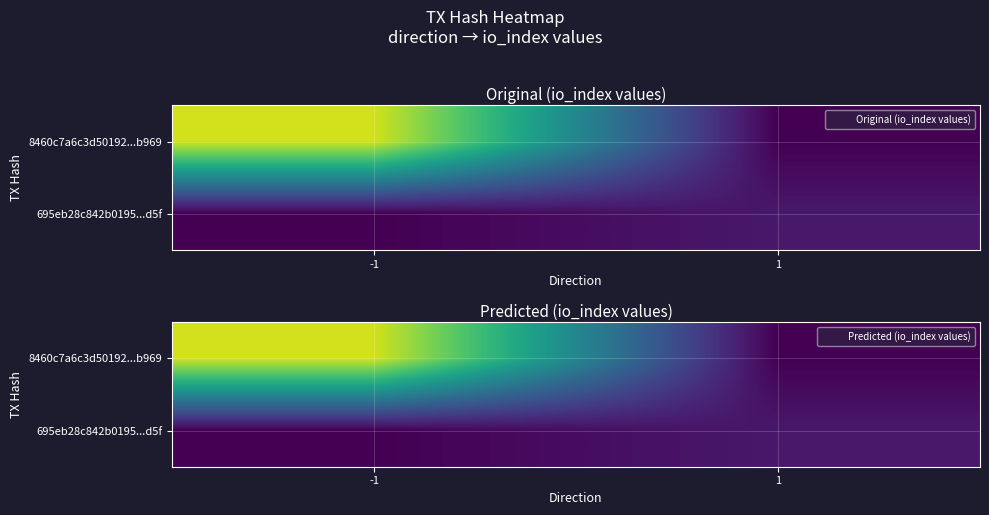

Is it true that 8460c7a6c3d50192...b969 equals 13 at 1?

False